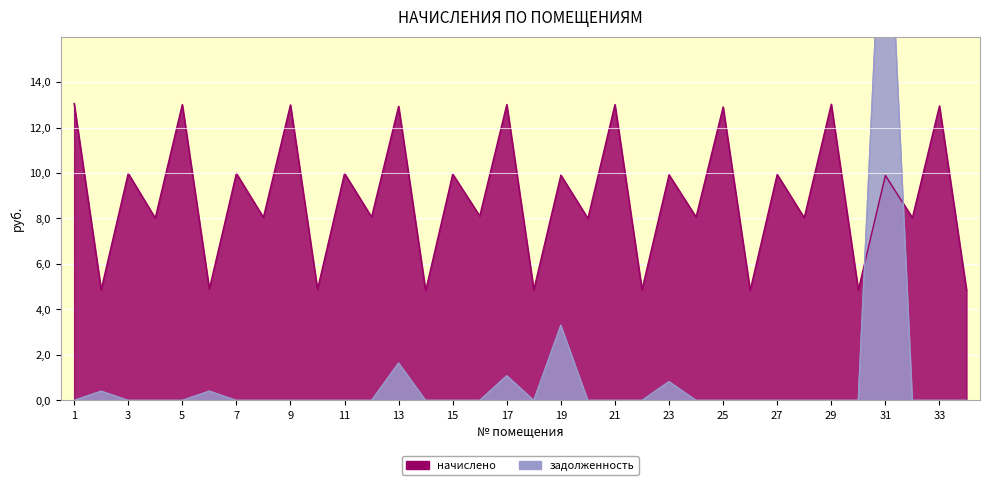

Reading left to right, transcribe all the data shown in this chart.

начислено: 13.1	4.9	10.0	8.0	13.0	4.9	10.0	8.0	13.0	4.9	10.0	8.1	12.9	4.8	10.0	8.1	13.0	4.9	9.9	8.0	13.0	4.9	9.9	8.1	12.9	4.8	9.9	8.0	13.0	4.9	9.9	8.0	12.9	4.9
задолженность: 0.0	0.4	0.0	0.0	0.0	0.4	0.0	0.0	0.0	0.0	0.0	0.0	1.6	0.0	0.0	0.0	1.1	0.0	3.3	0.0	0.0	0.0	0.8	0.0	0.0	0.0	0.0	0.0	0.0	0.0	25.7	0.0	0.0	0.0